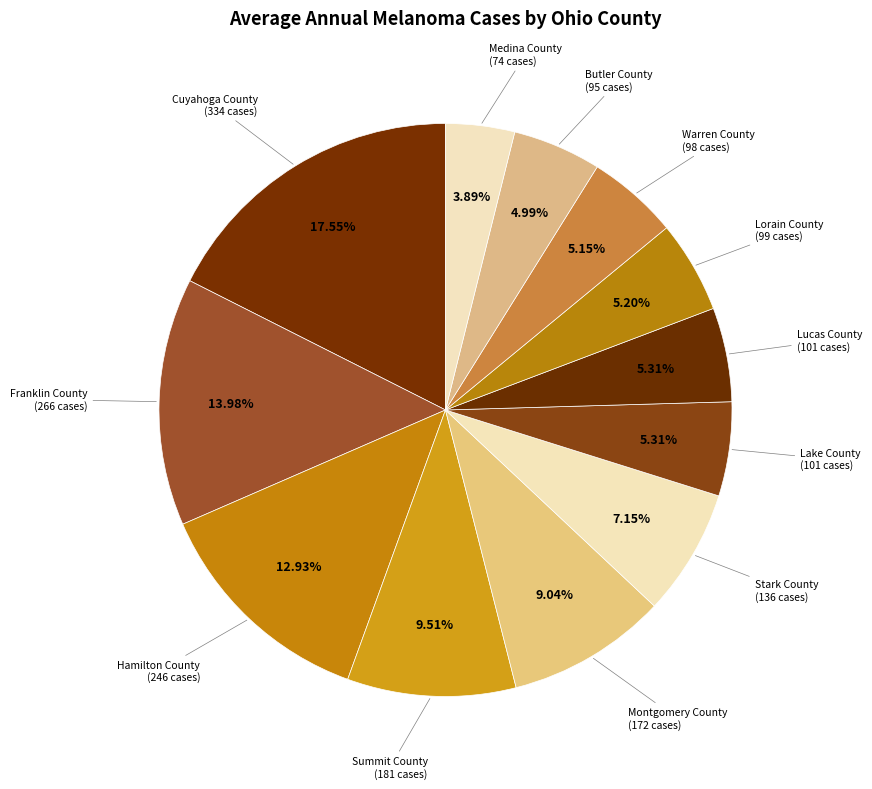

How many slices are in this pie chart?

12